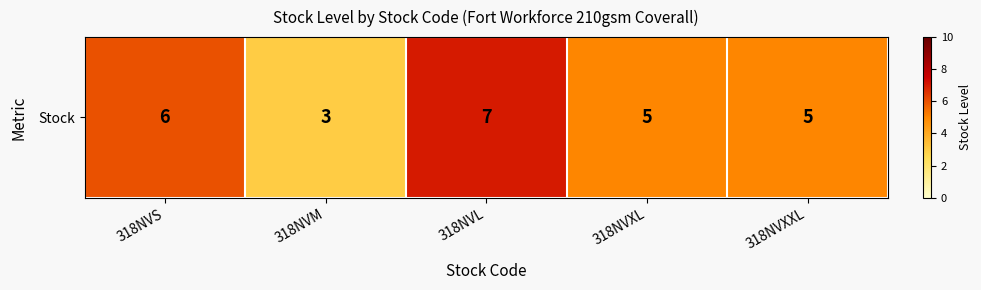

Reading left to right, what are all the values shown in this chart?

6	3	7	5	5